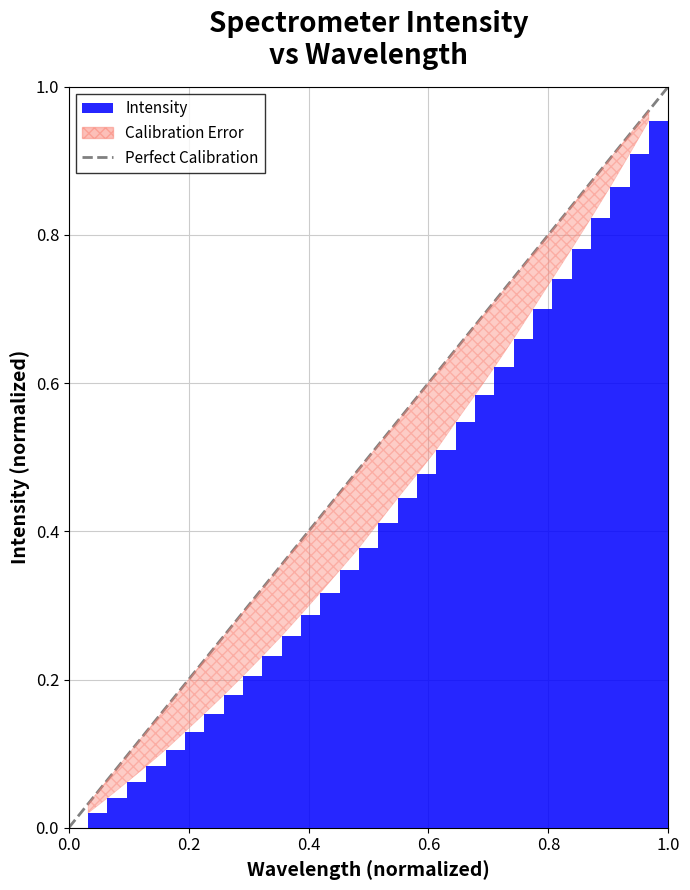

The chart shows a value of -1 at 0.0. True or false?

False